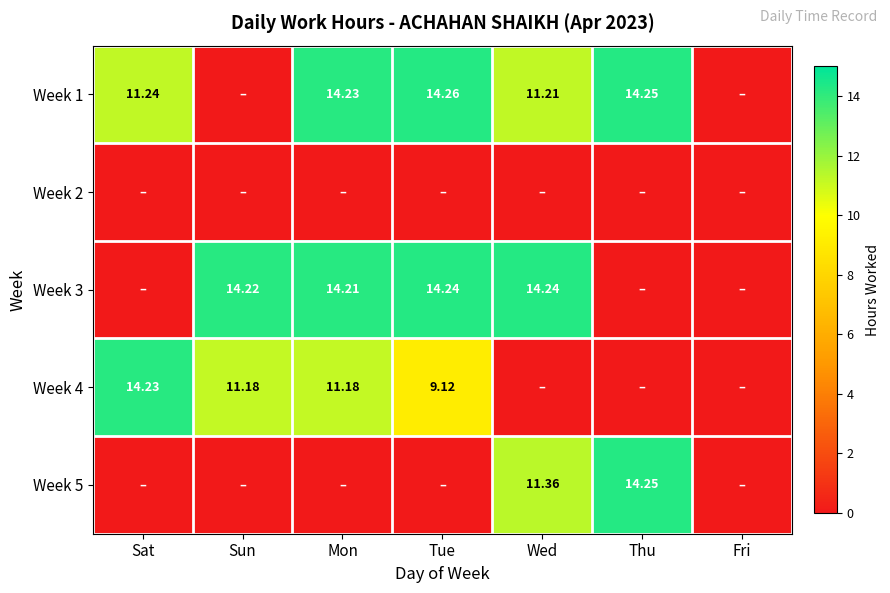

What is the spread (max minus min) of values at Thu?

14.2